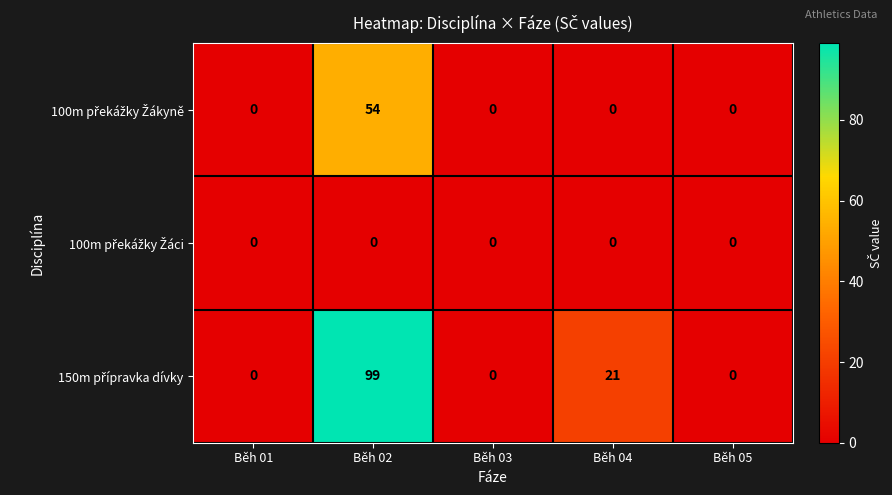

At which category is the sum across all series the highest?

Běh 02